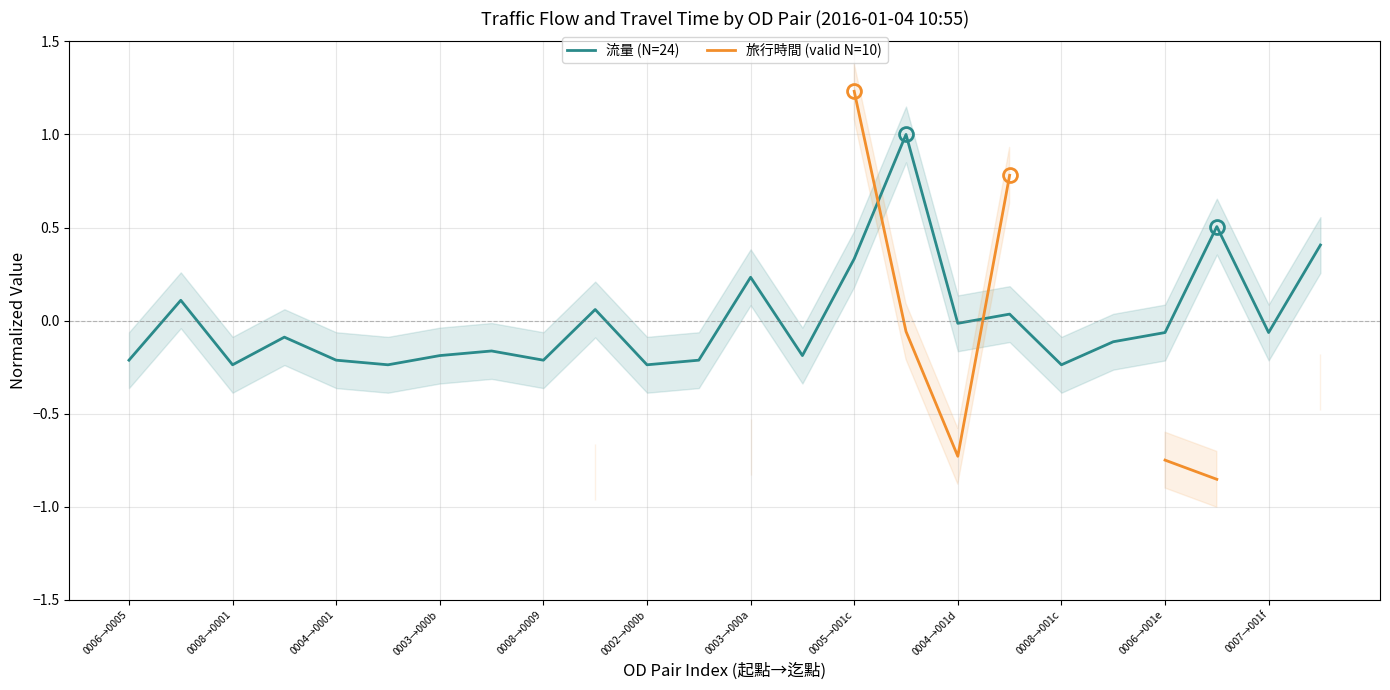

How many positive values does the 旅行時間 (valid N=10) series have?

3